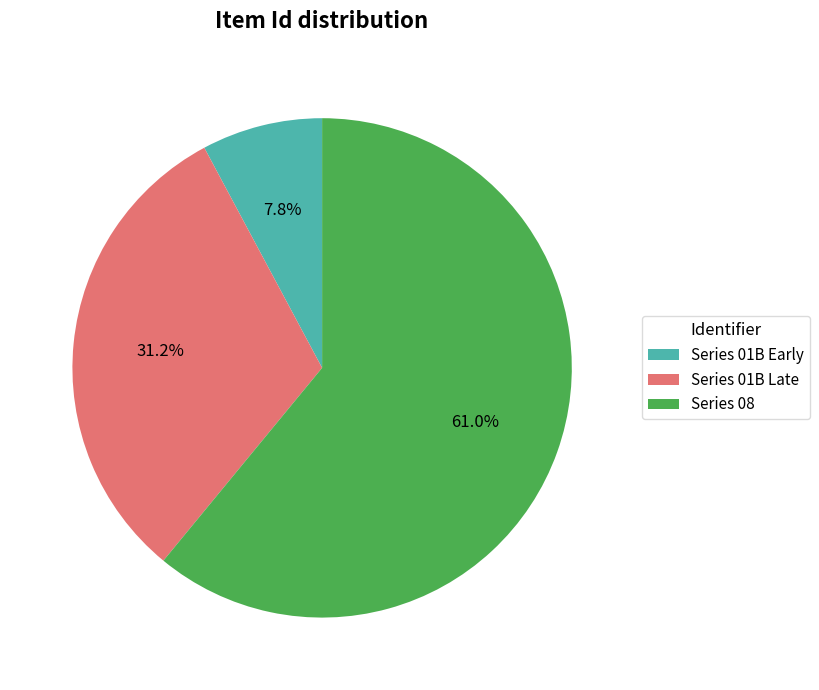

Rank the categories by value from highest to lowest.

Series 08, Series 01B Late, Series 01B Early